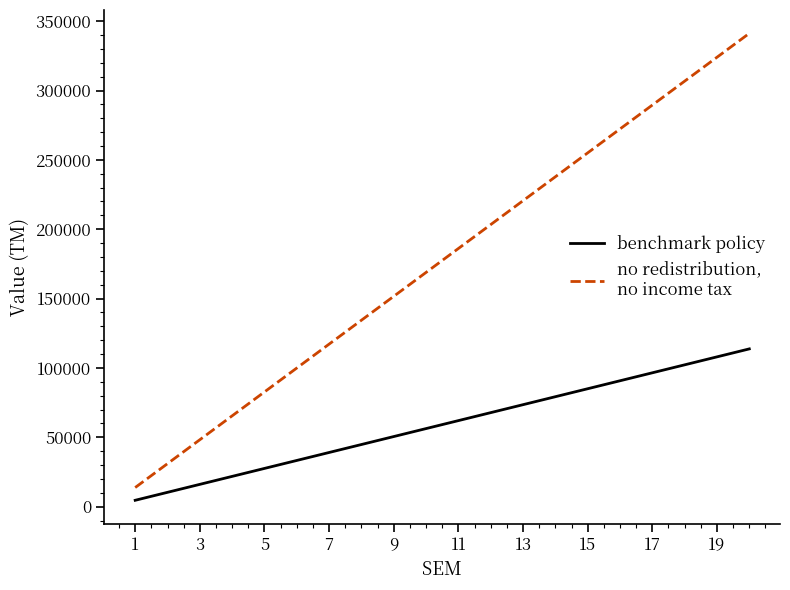

What is the maximum value shown in the chart?

341218.1